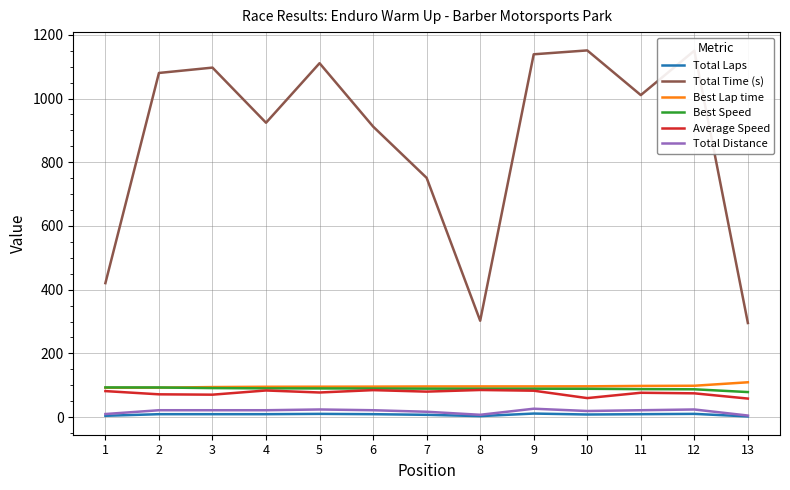

True or false: Total Time (s) and Total Distance intersect in this chart.

False